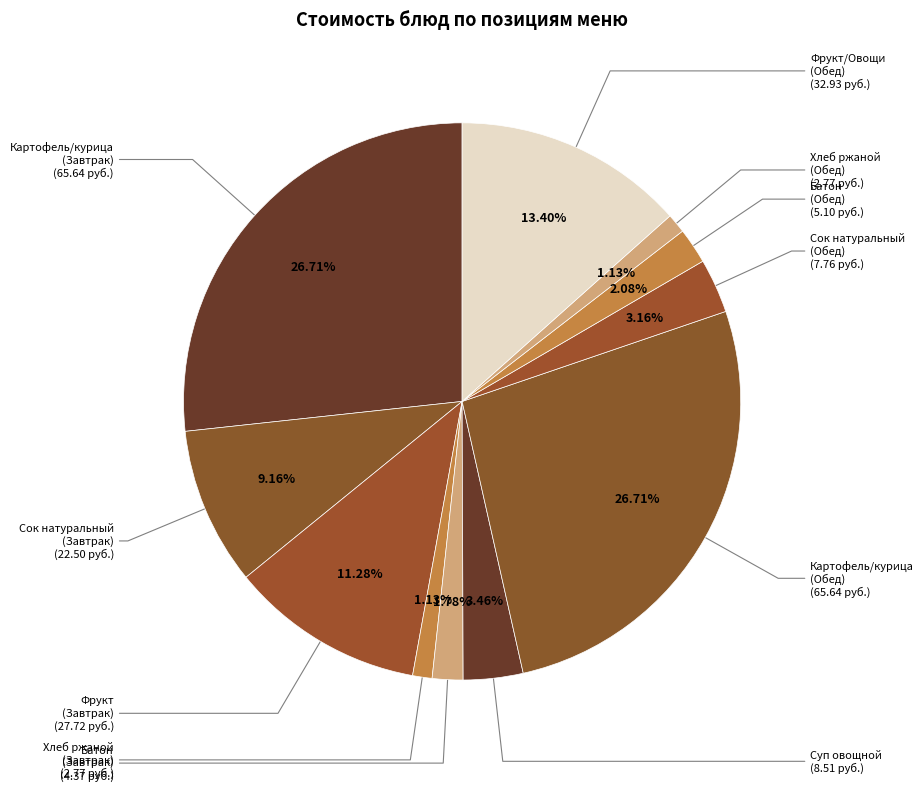

What is the ratio of the value at Хлеб ржаной (Обед) to the value at Суп овощной?

0.3